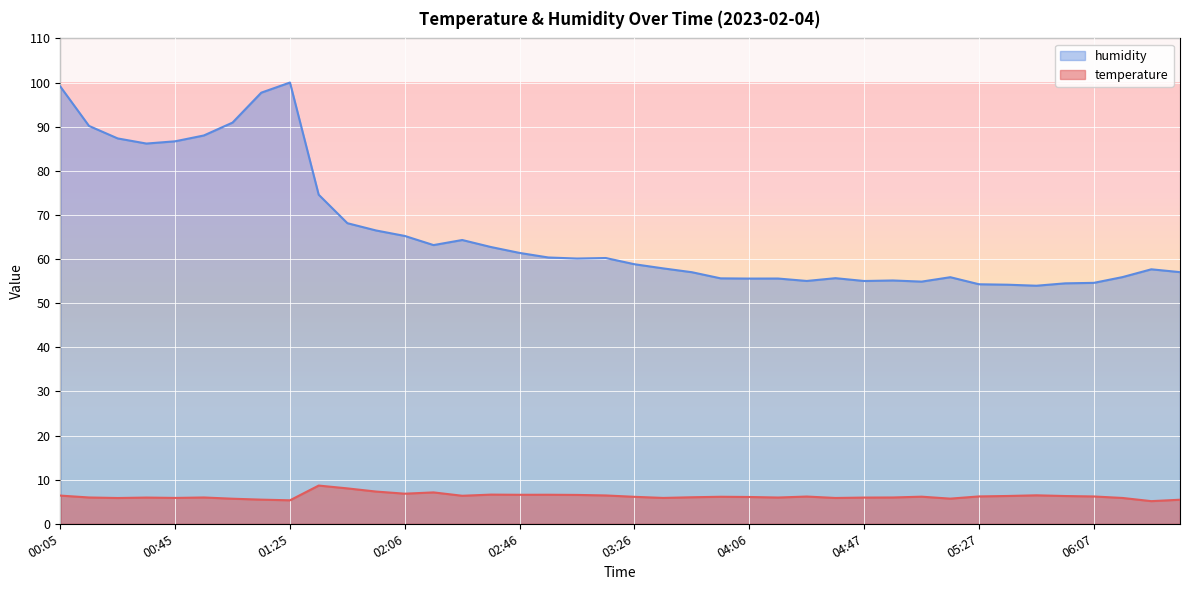

Which has a higher value, 03:46 or 03:36?

03:46